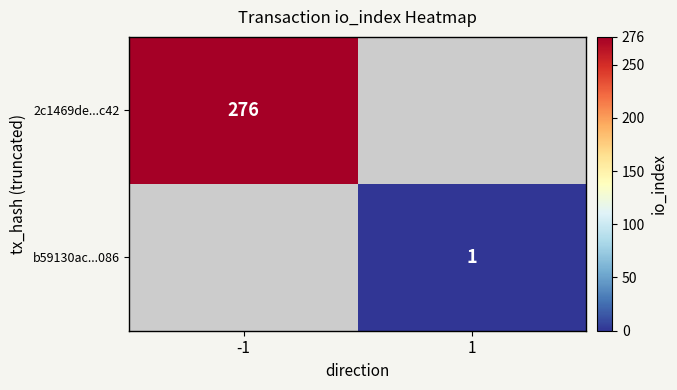

The value of 2c1469de...c42 at -1 is 398. True or false?

False